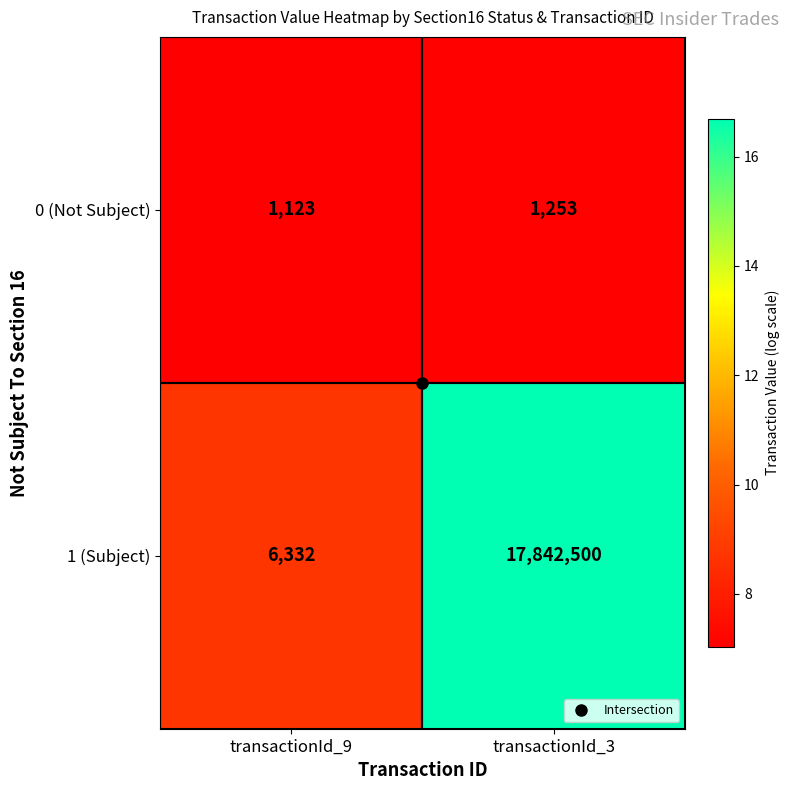

The 1 (Subject) series shows 25235306 at transactionId_3. True or false?

False